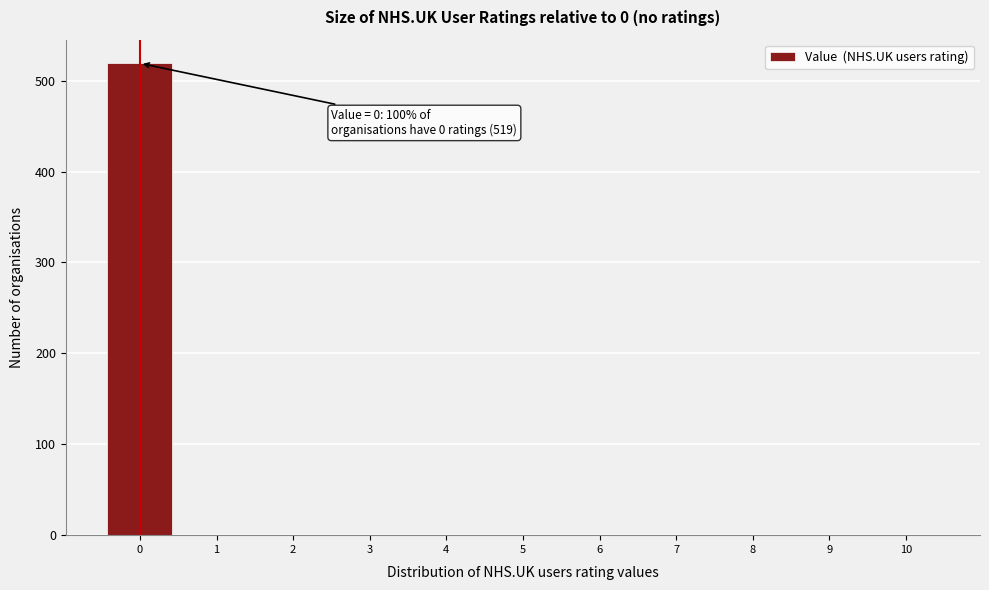

Over which range of the x-axis is the bar tallest?

-0.5 to 0.5